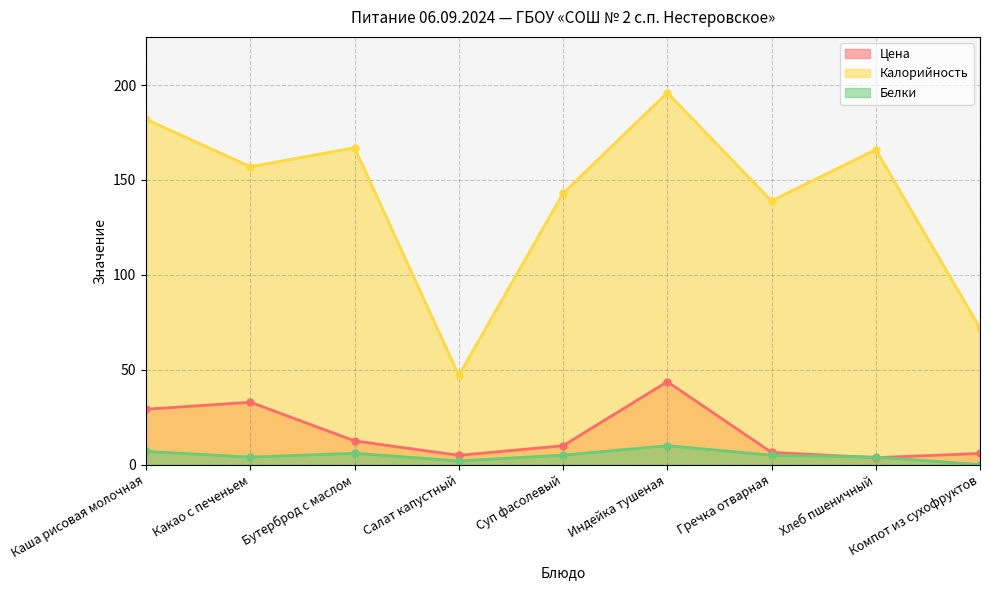

What is the difference between the highest and lowest values at Индейка тушеная?

186.0